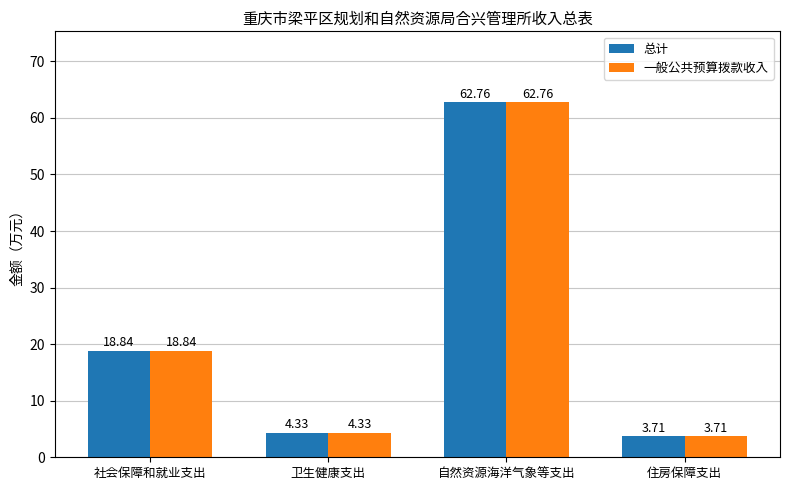

At which category is the sum across all series the highest?

自然资源海洋气象等支出